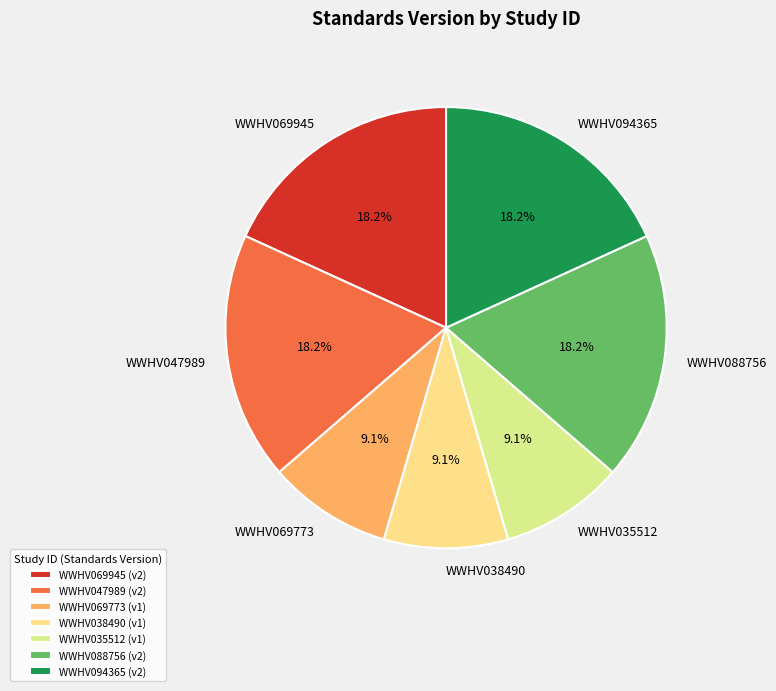

Count the number of slices in the pie.

7